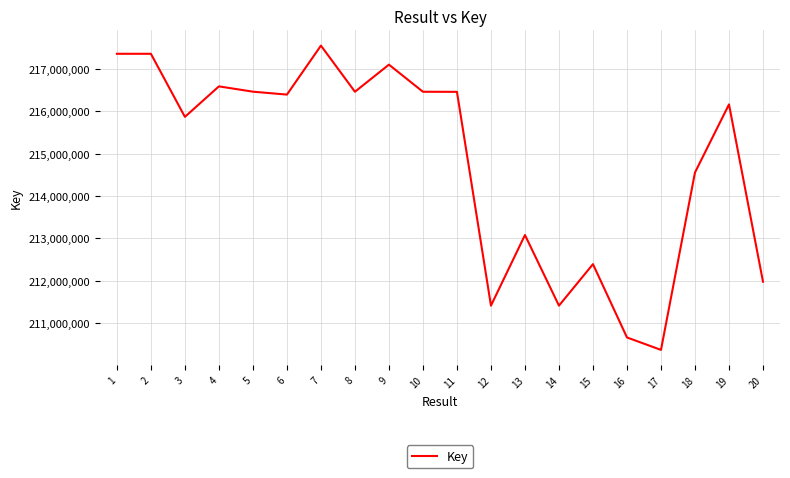

What is the maximum value shown in the chart?

217547275